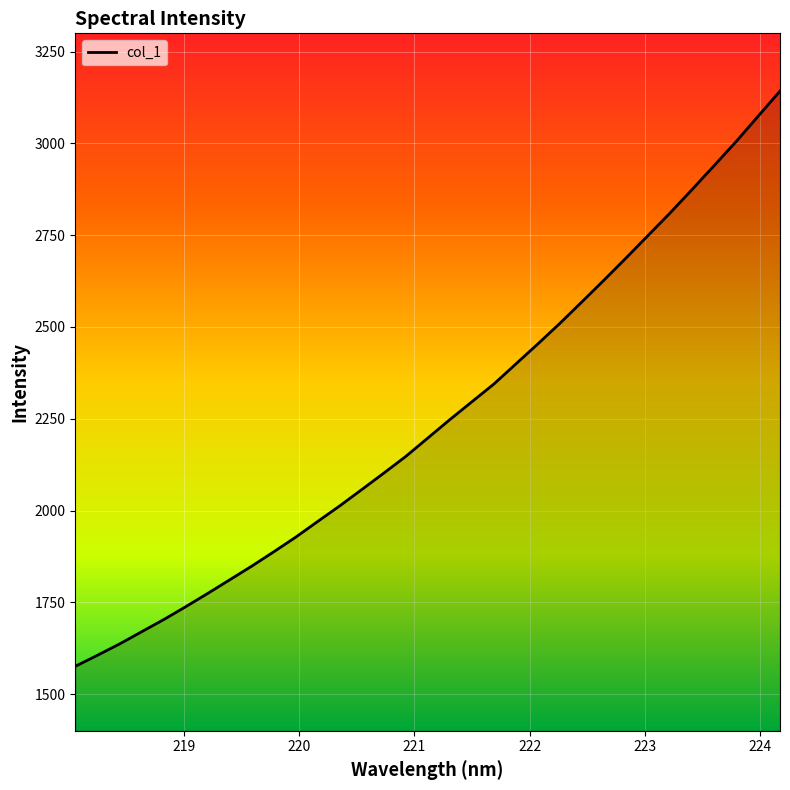

What is the maximum value shown in the chart?

3142.7